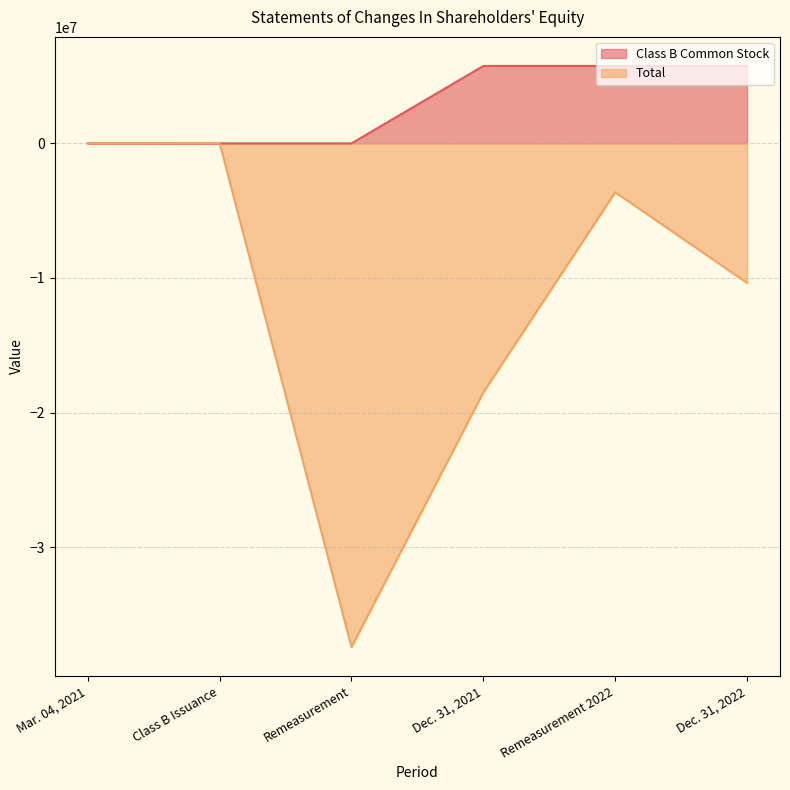

What is the smallest value displayed?

-37409399